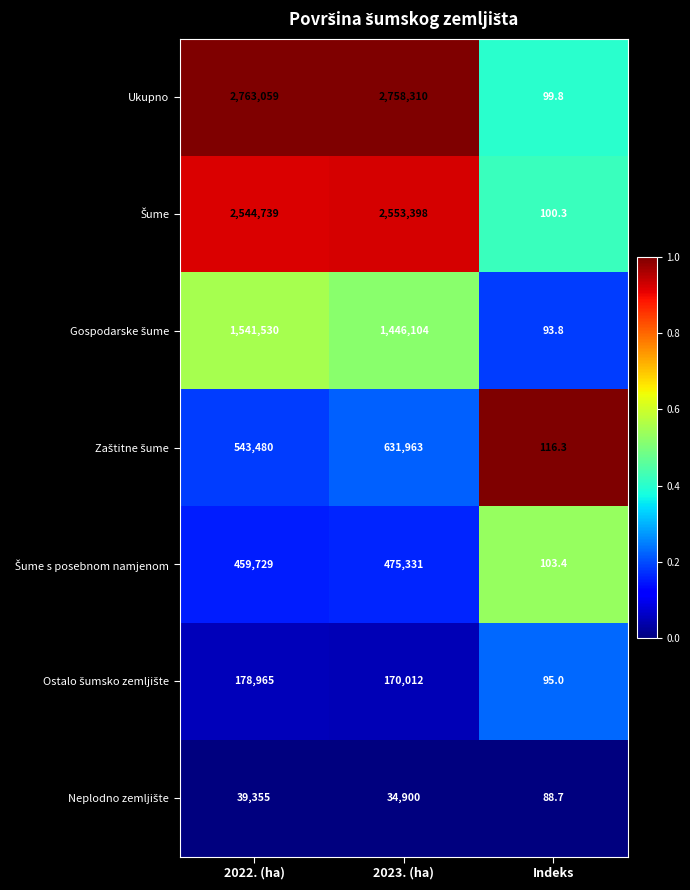

Which series has the largest range (max minus min)?

Ukupno